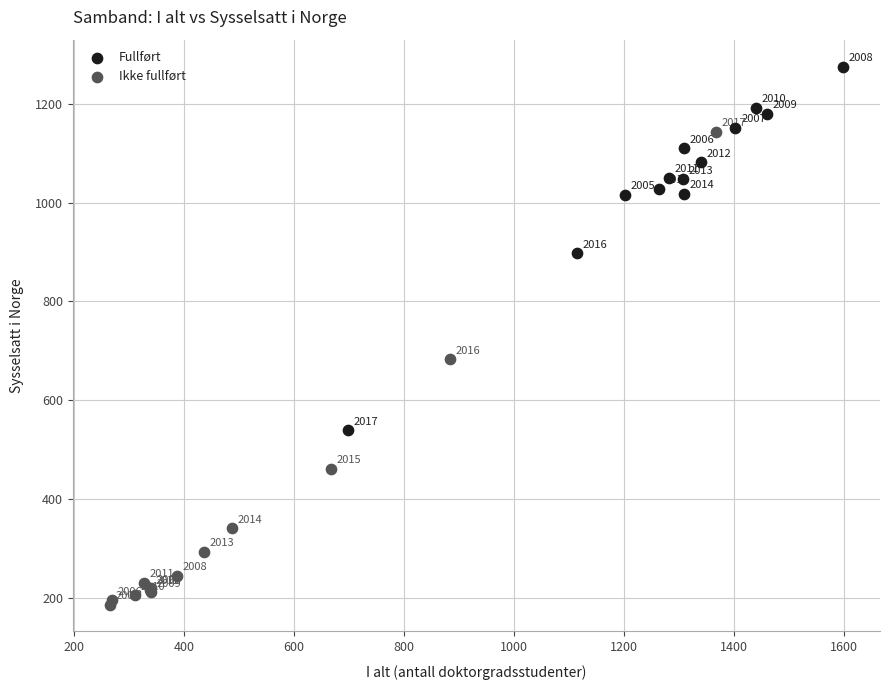

Which series contains the lowest Y value?

Ikke fullført